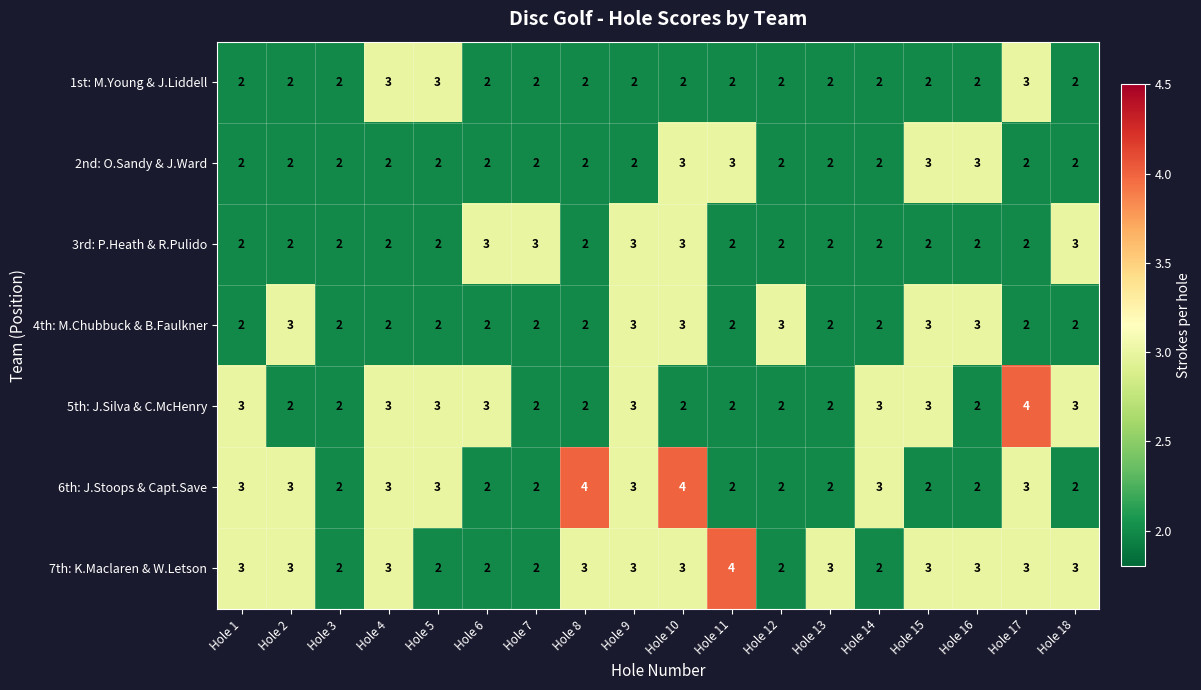

What is the sum of the 1st: M.Young & J.Liddell values at Hole 15 and Hole 16?

4